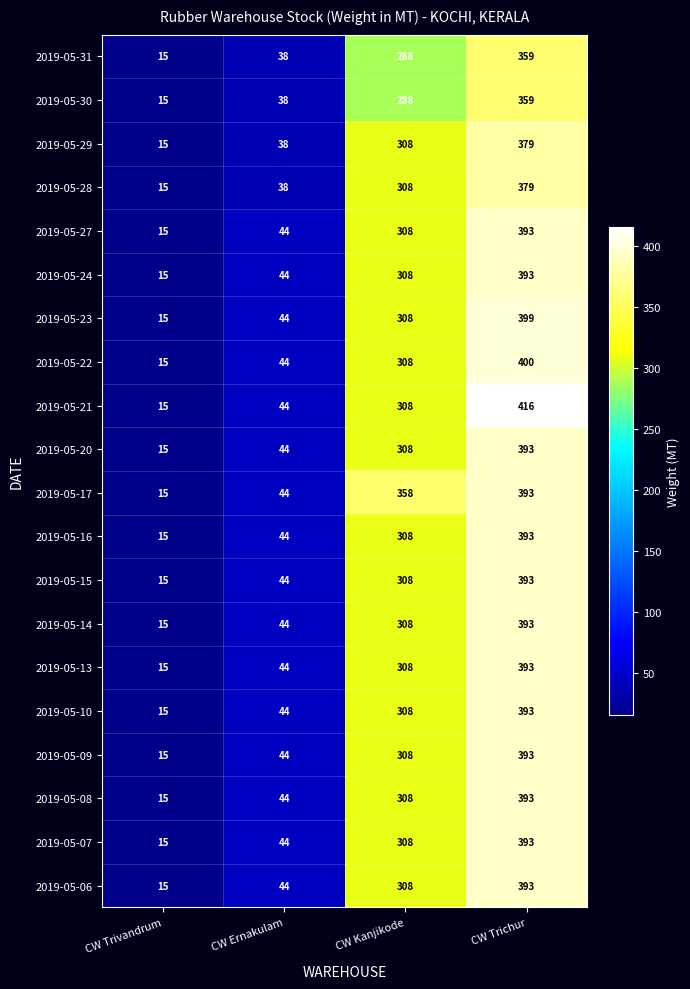

At which label is 2019-05-08 closest to 204?

CW Kanjikode